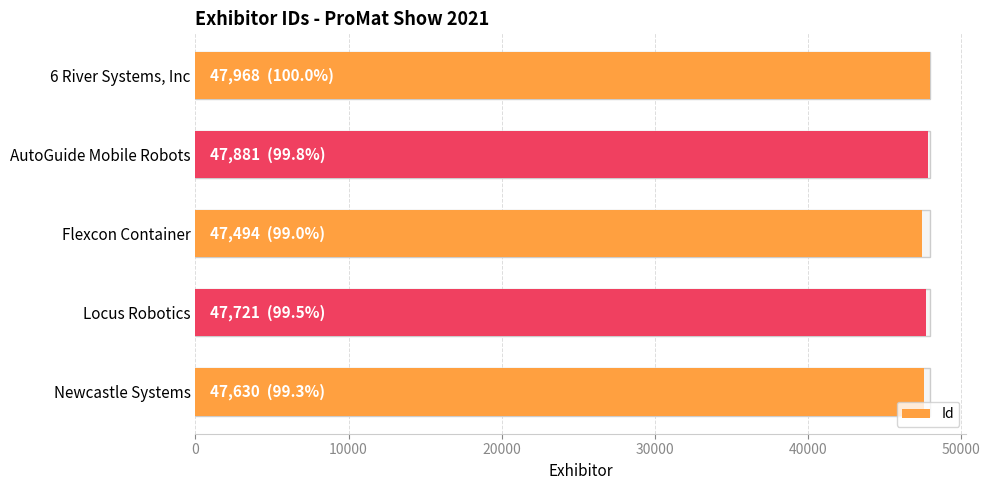

True or false: the data shows 26181 at Flexcon Container.

False